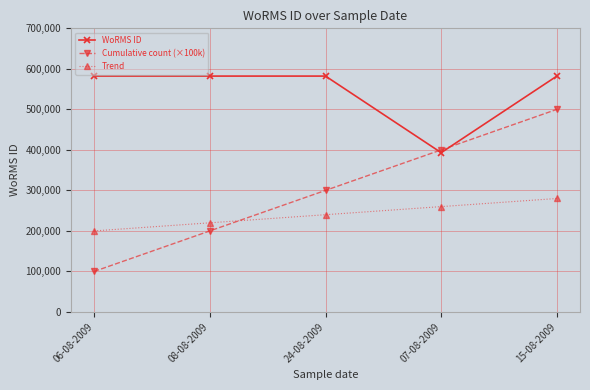

At which label does Cumulative count (×100k) reach its peak?

15-08-2009